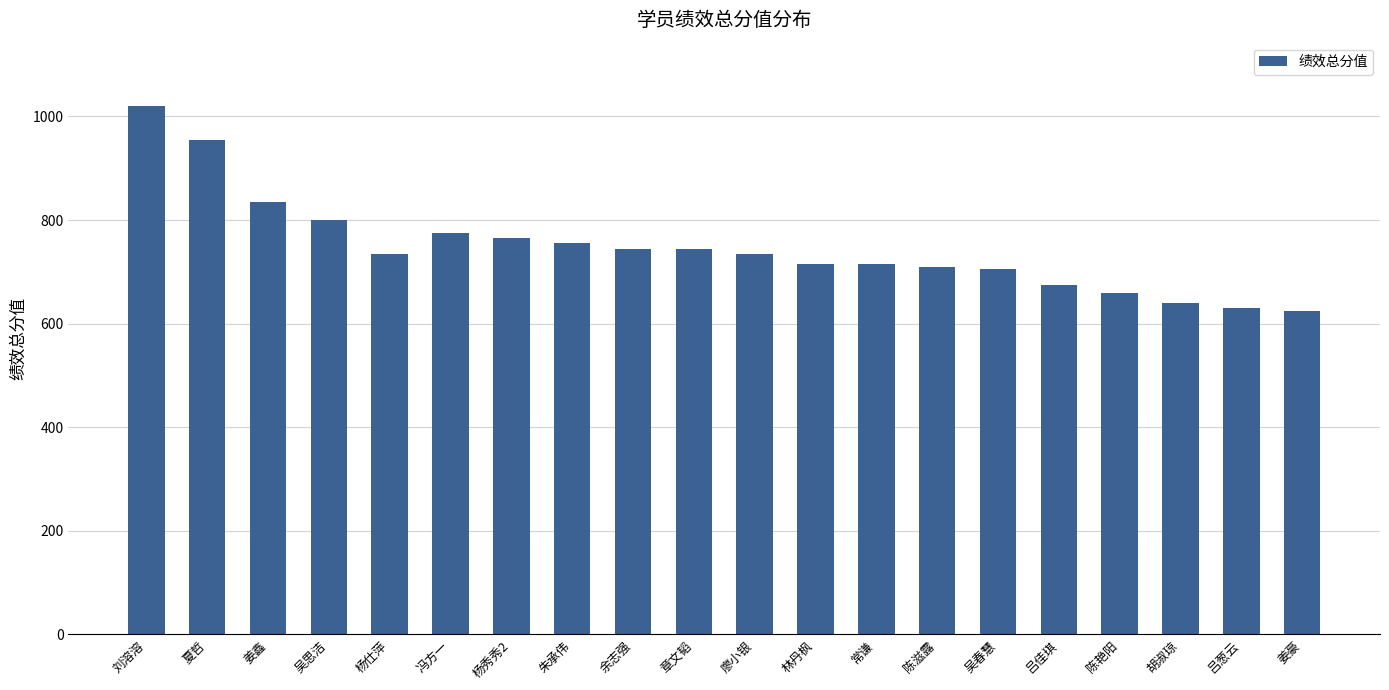

What is the difference between the values at 刘溶溶 and 姜鑫?

185